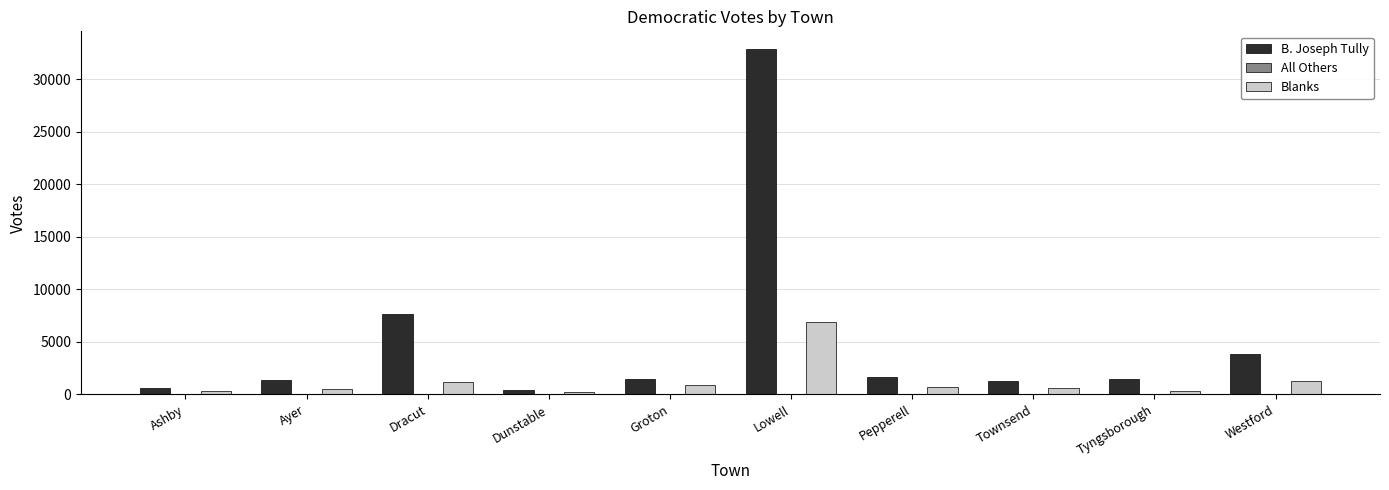

What is the maximum value shown in the chart?

32915